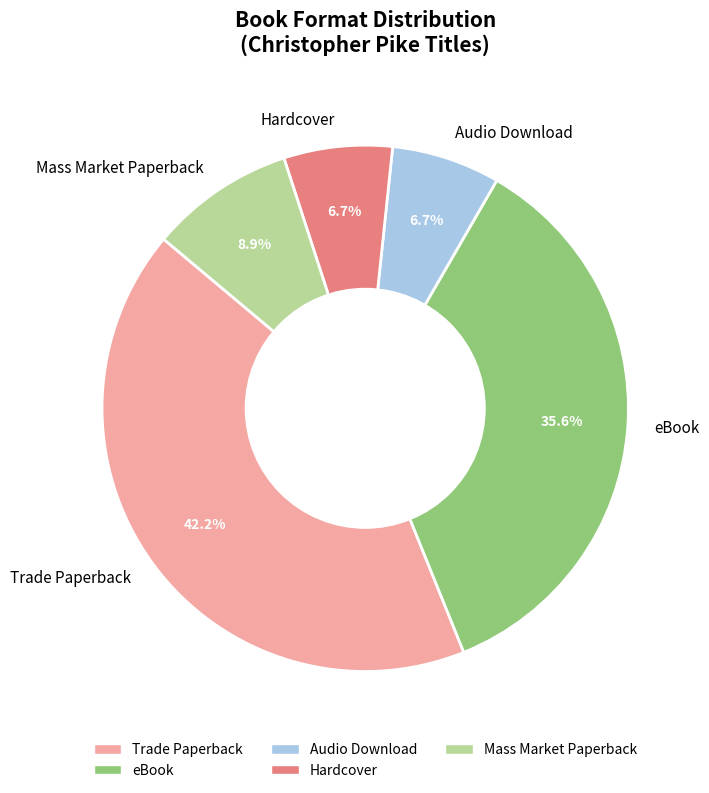

Do Mass Market Paperback and eBook together represent more than half of the pie?

No